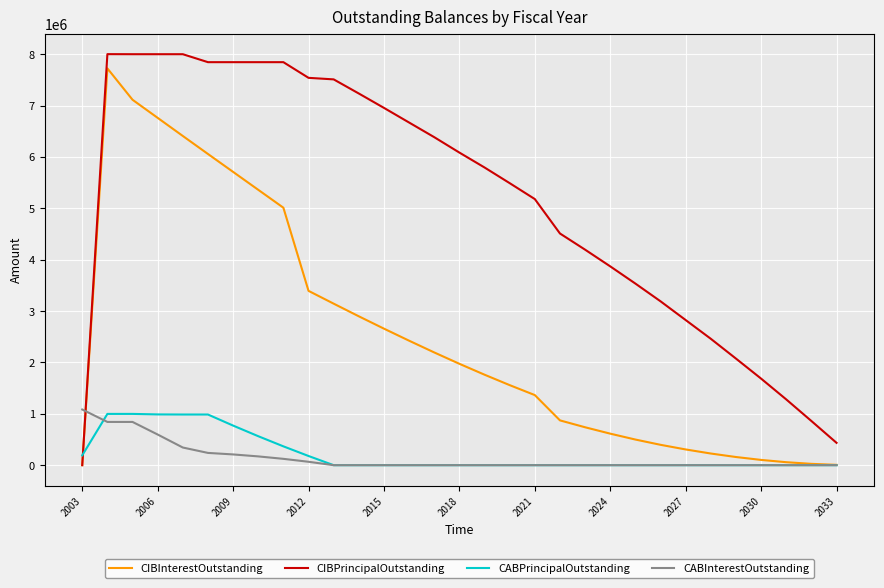

How many distinct data groups are displayed?

4